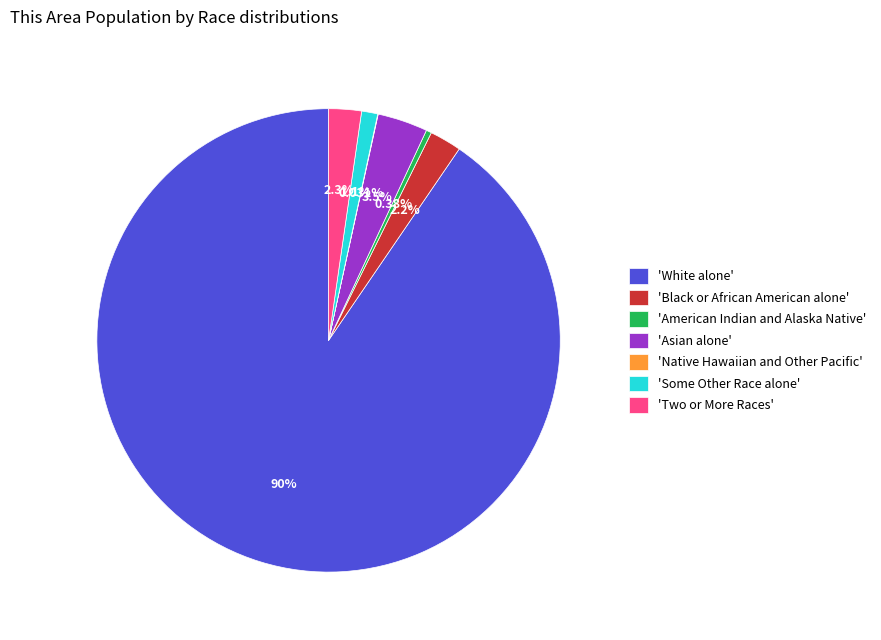

Which category accounts for the majority?

'White alone'